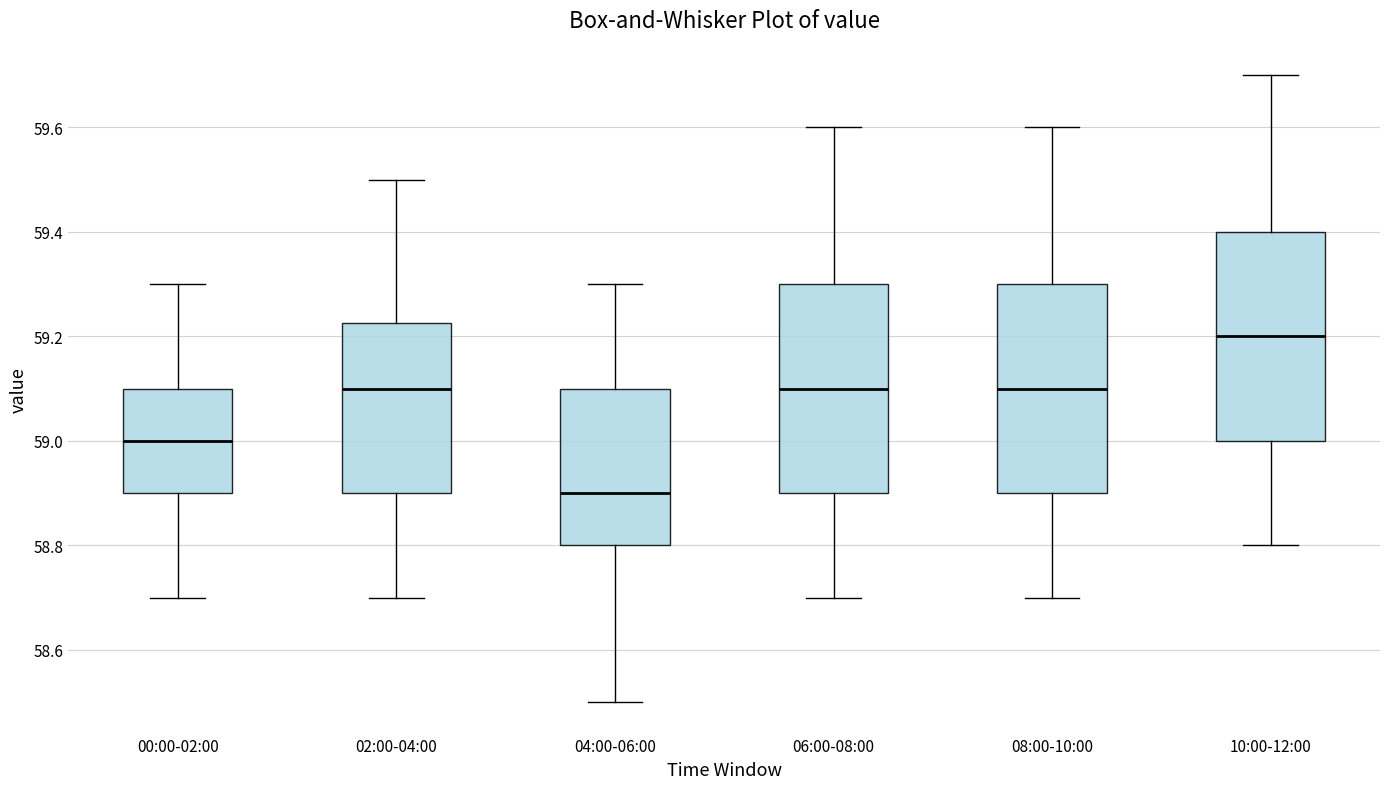

Where does the median line of the box for 02:00-04:00 sit on the y-axis? The values are not printed on the chart, so give them approximately, as read against the axis.

59.10